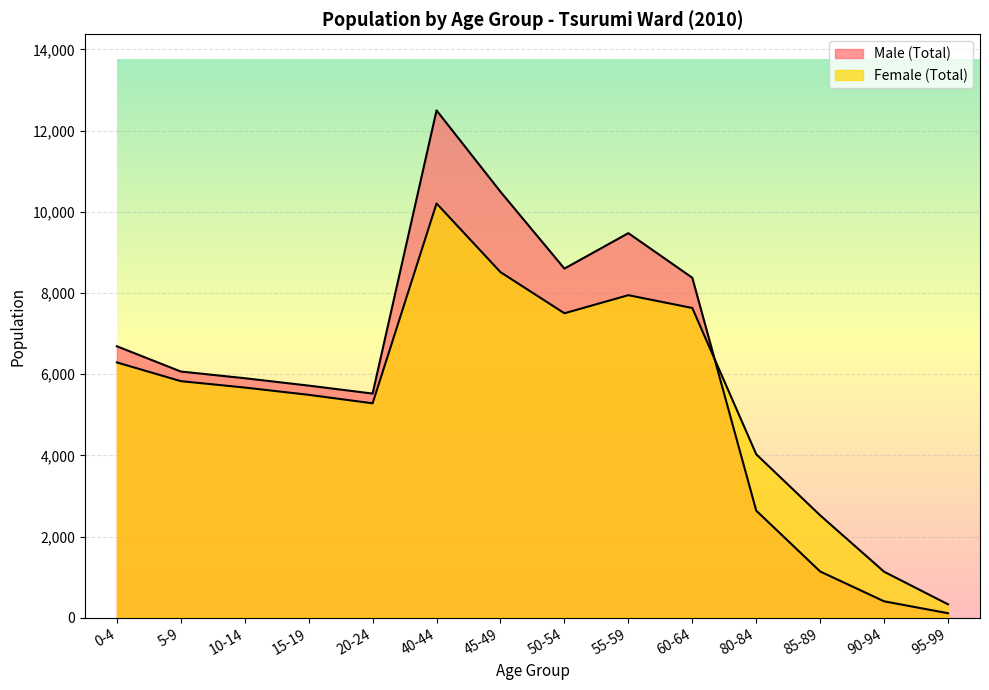

What is the difference between the highest and lowest values at 95-99?

219